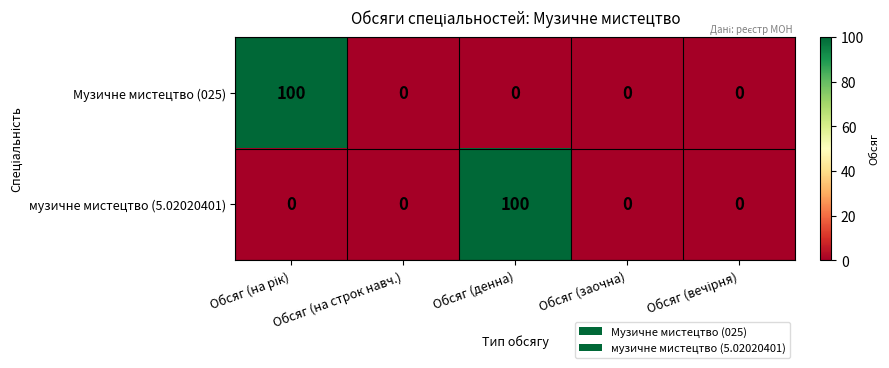

What is the average value of the музичне мистецтво (5.02020401) series?

20